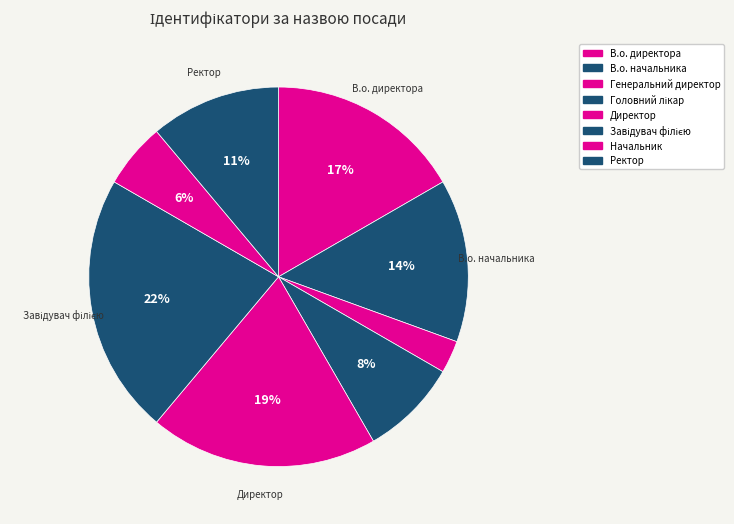

Rank the categories by value from lowest to highest.

Генеральний директор, Начальник, Головний лікар, Ректор, В.о. начальника, В.о. директора, Директор, Завідувач філією